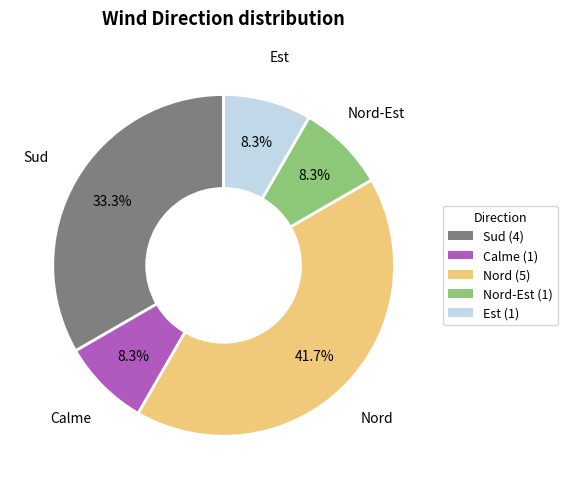

Is the sum of Nord-Est (1) and Est (1) greater than half?

No